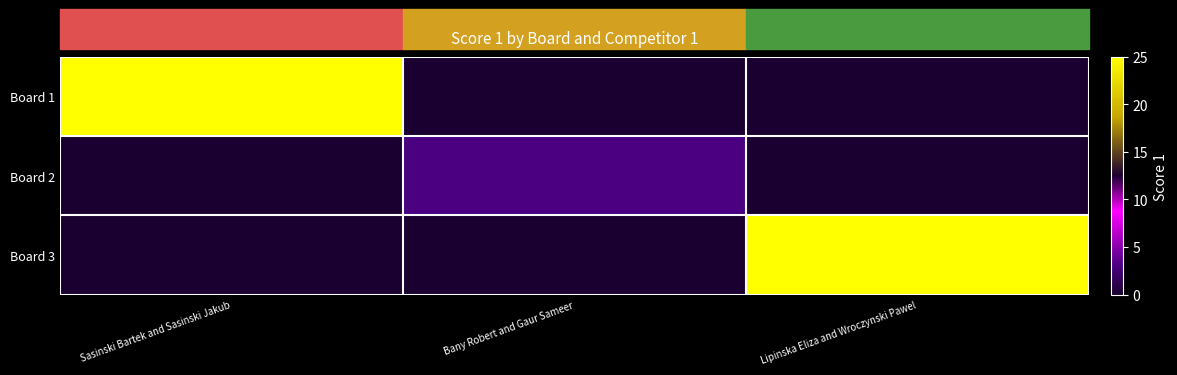

Which has a higher value, Bany Robert and Gaur Sameer or Lipinska Eliza and Wroczynski Pawel?

Bany Robert and Gaur Sameer